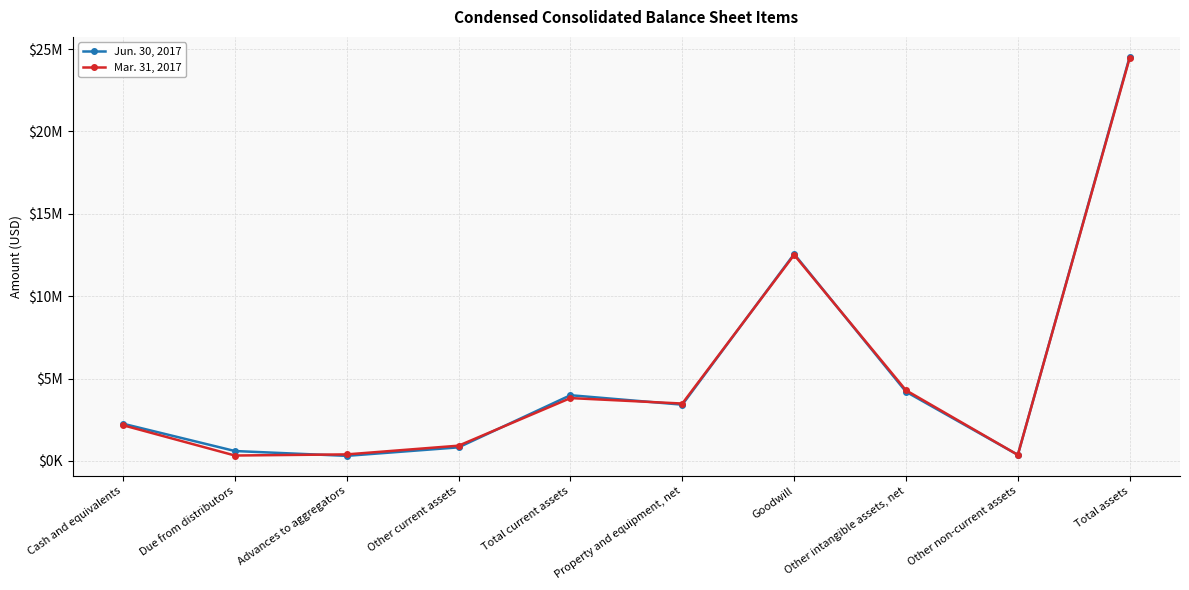

Where is Jun. 30, 2017 nearest to the value 12418780?

Goodwill